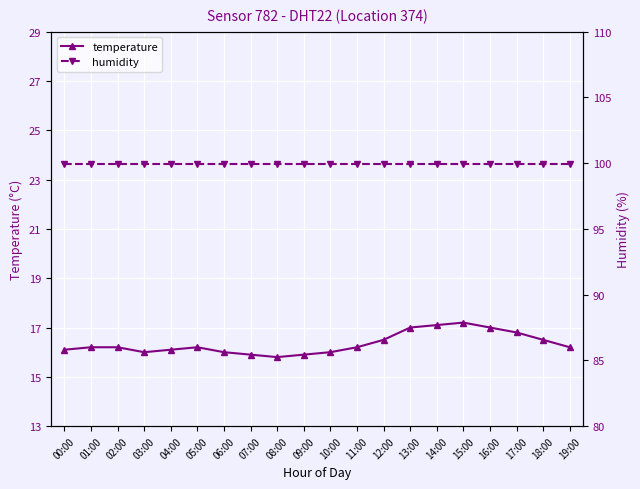

How many data points in temperature are above 16?

14